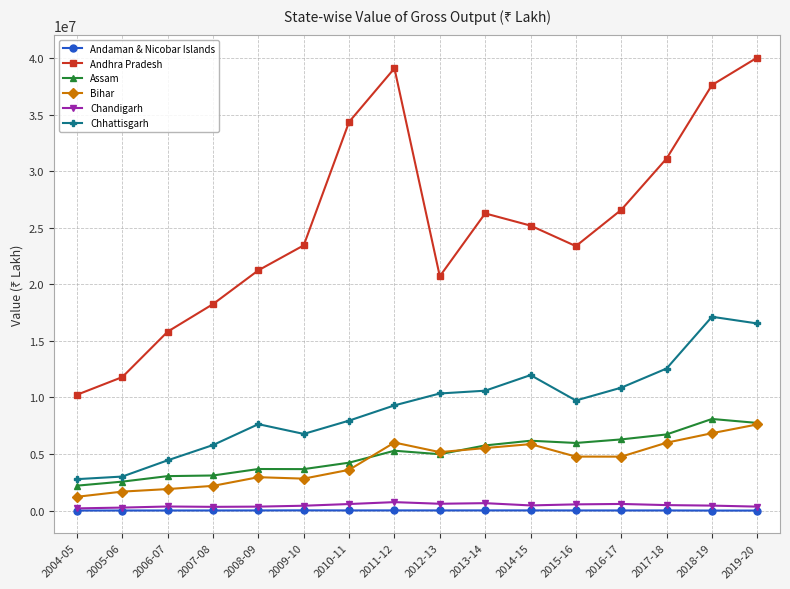

What is the sum of the Andhra Pradesh values at 2015-16 and 2016-17?

49961079